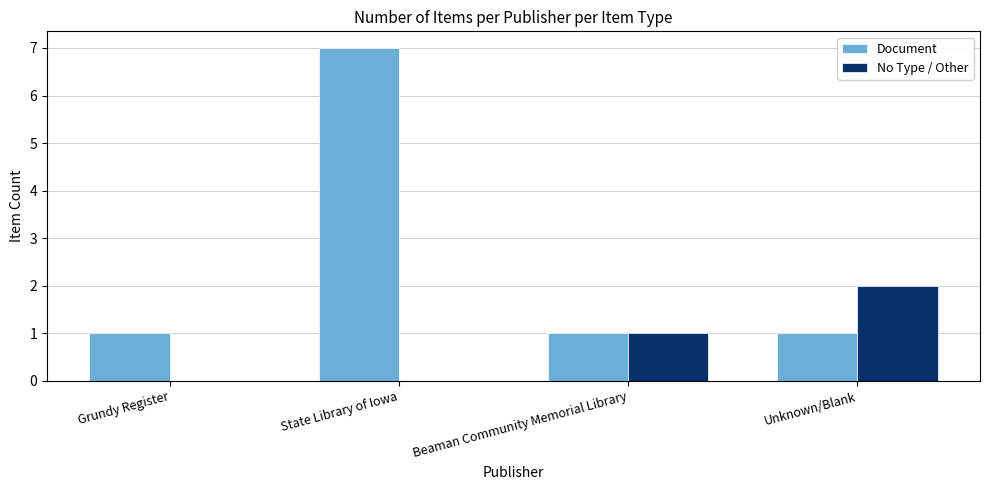

True or false: Document has a value of 7 at State Library of Iowa.

True